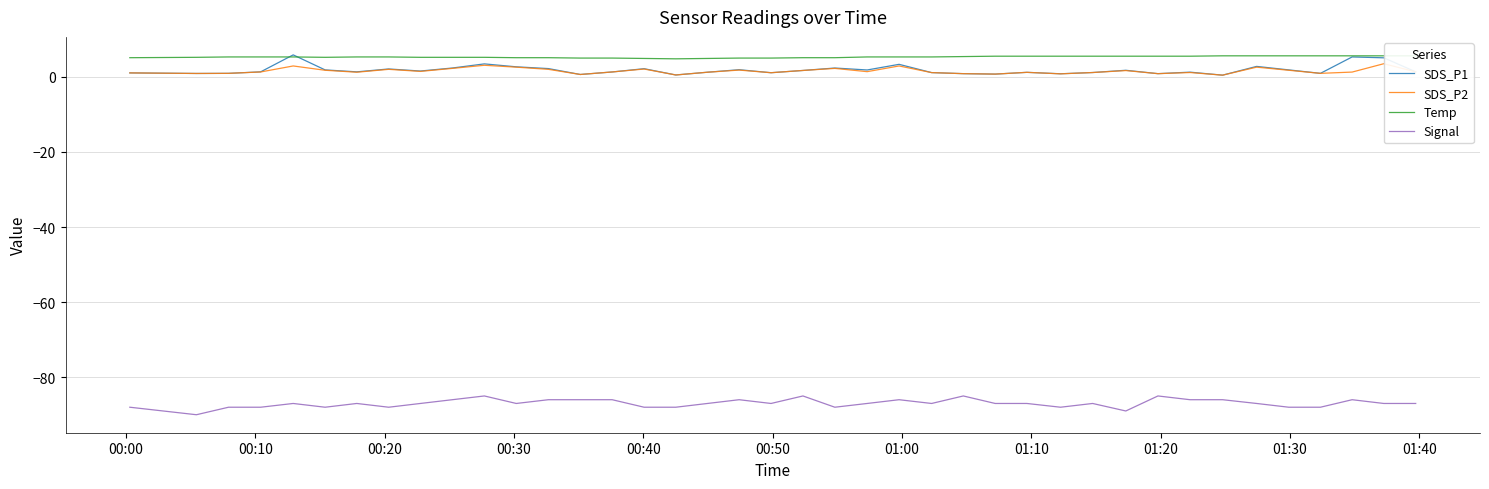

What are all the series names shown in the legend?

SDS_P1, SDS_P2, Temp, Signal